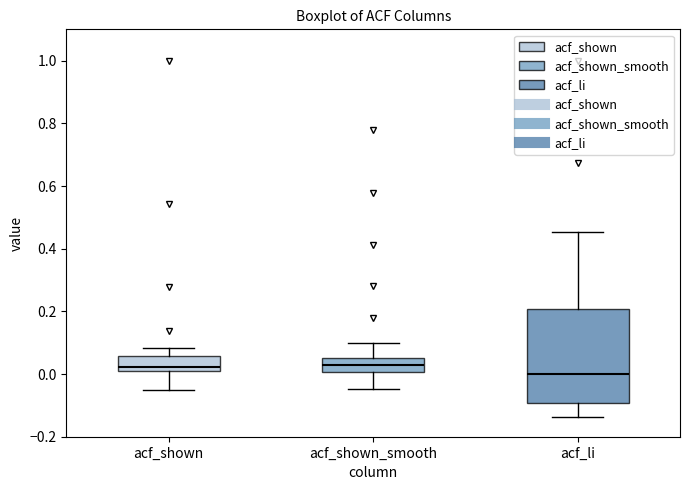

Reading left to right, transcribe this box plot: for each box, give where its median line is, the range the box spans, and where its two whiskers end, as read against the y-axis. The values are not printed on the chart, so give them approximately, as read against the axis.

acf_shown: median 0.02, box 0.00 to 0.06, whiskers -0.06 to 0.08
acf_shown_smooth: median 0.04, box 0.00 to 0.06, whiskers -0.04 to 0.10
acf_li: median 0.00, box -0.10 to 0.20, whiskers -0.14 to 0.46